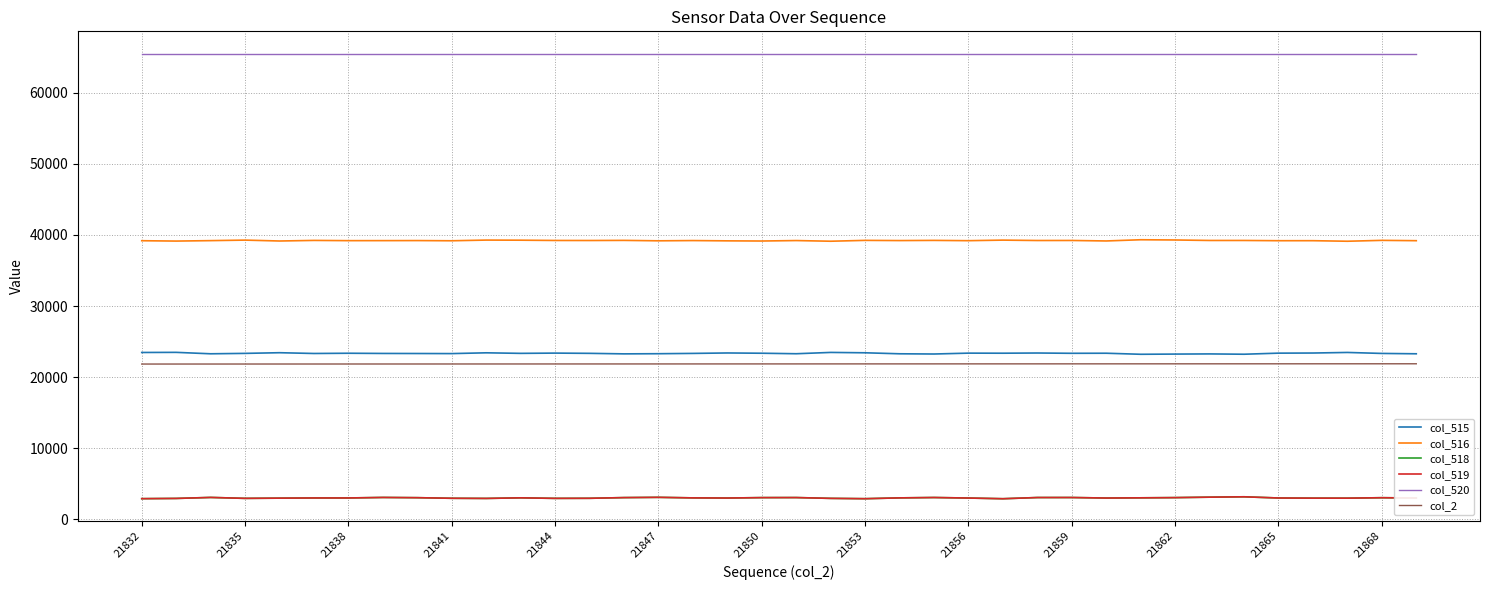

True or false: col_515 and col_518 cross at least once.

False